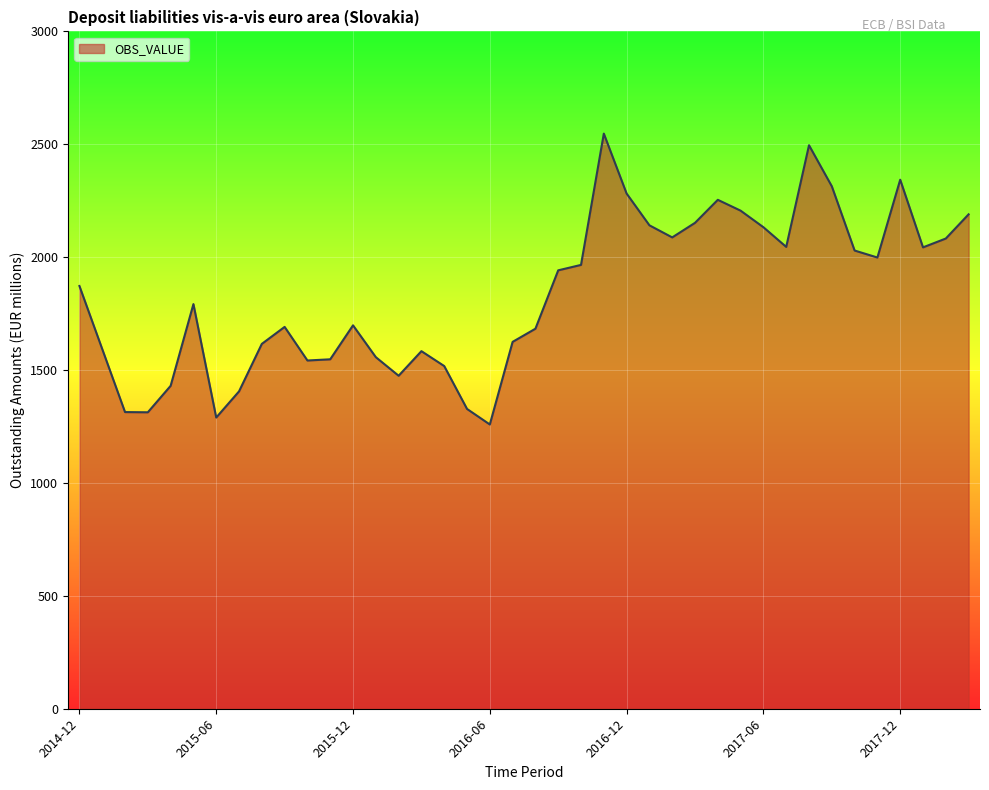

What is the difference between the maximum and minimum values?

1288.3